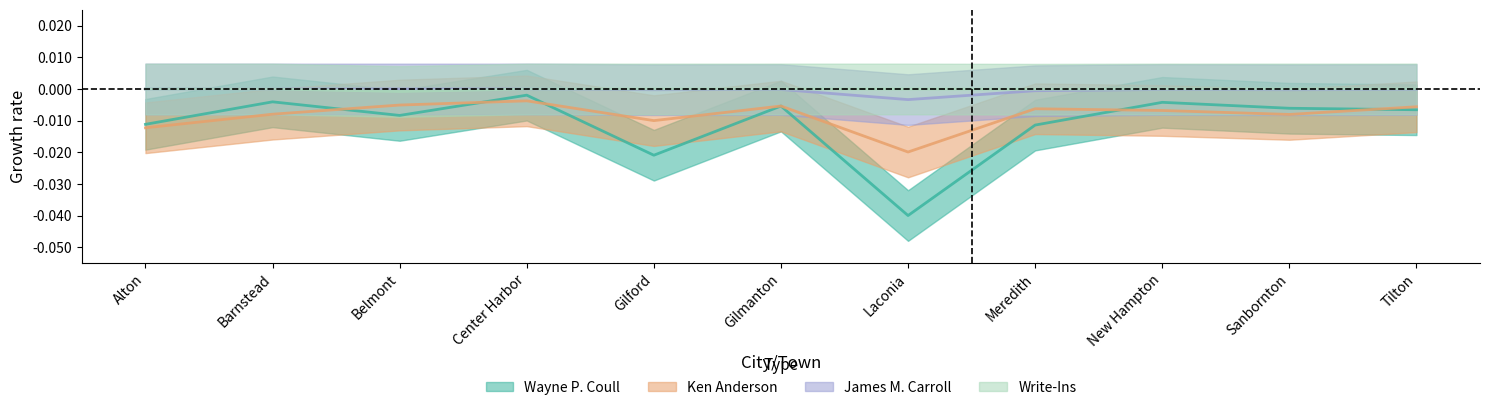

At which label does Wayne P. Coull reach its peak?

Center Harbor